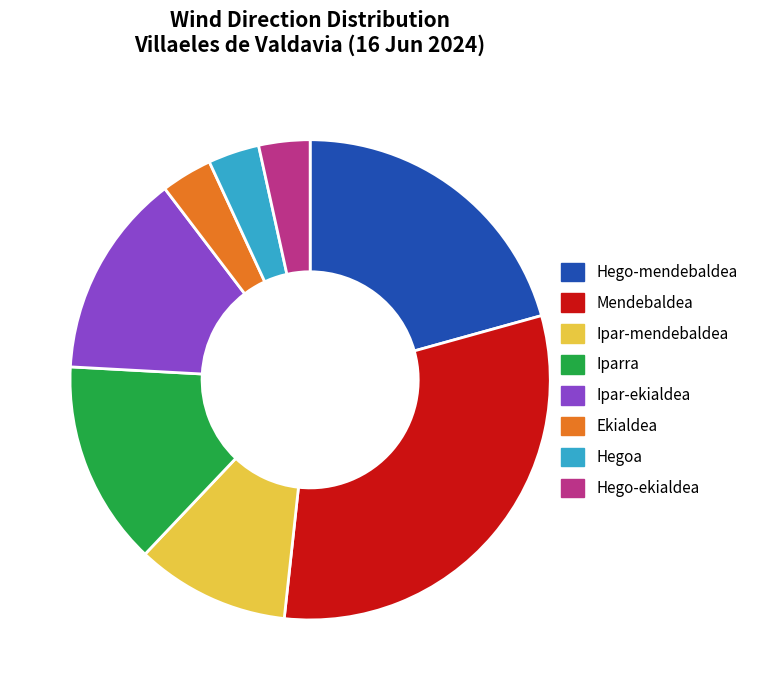

Is it true that Mendebaldea is 24% of the pie?

False